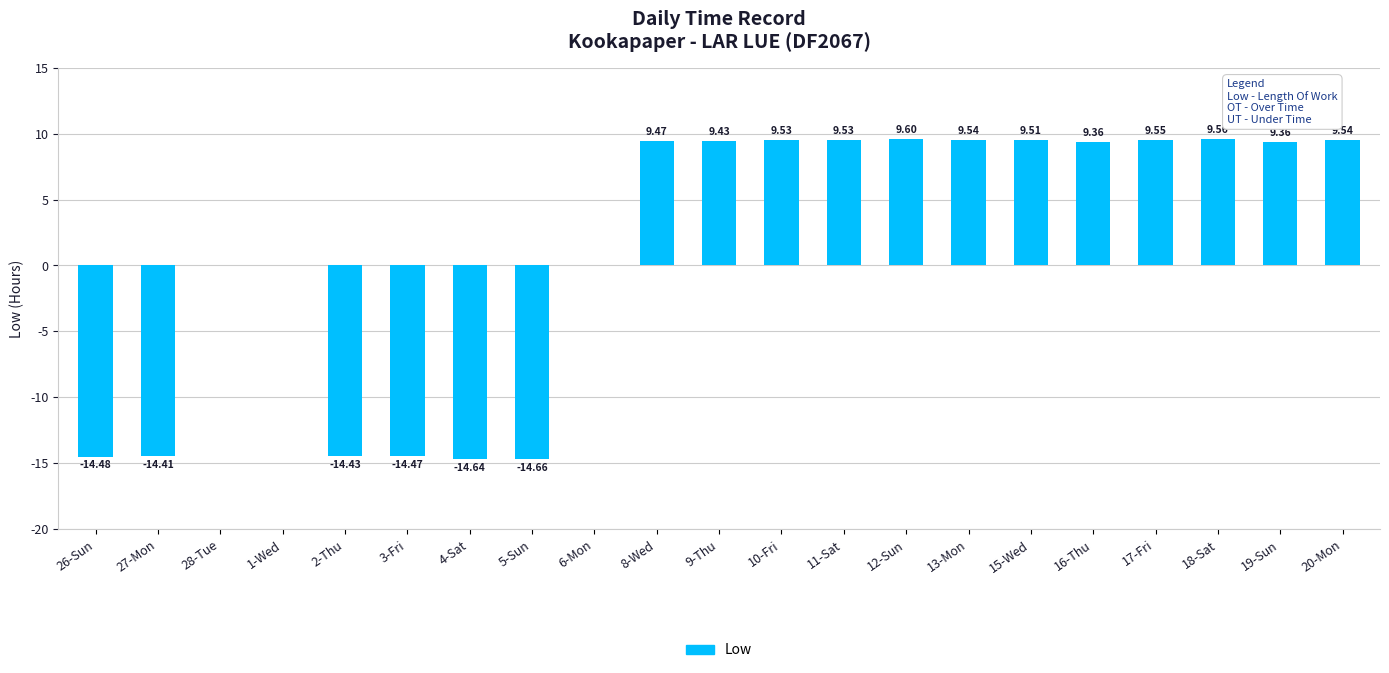

Reading left to right, transcribe all the data shown in this chart.

-14.5	-14.4	0.0	0.0	-14.4	-14.5	-14.6	-14.7	0.0	9.5	9.4	9.5	9.5	9.6	9.5	9.5	9.4	9.6	9.6	9.4	9.5